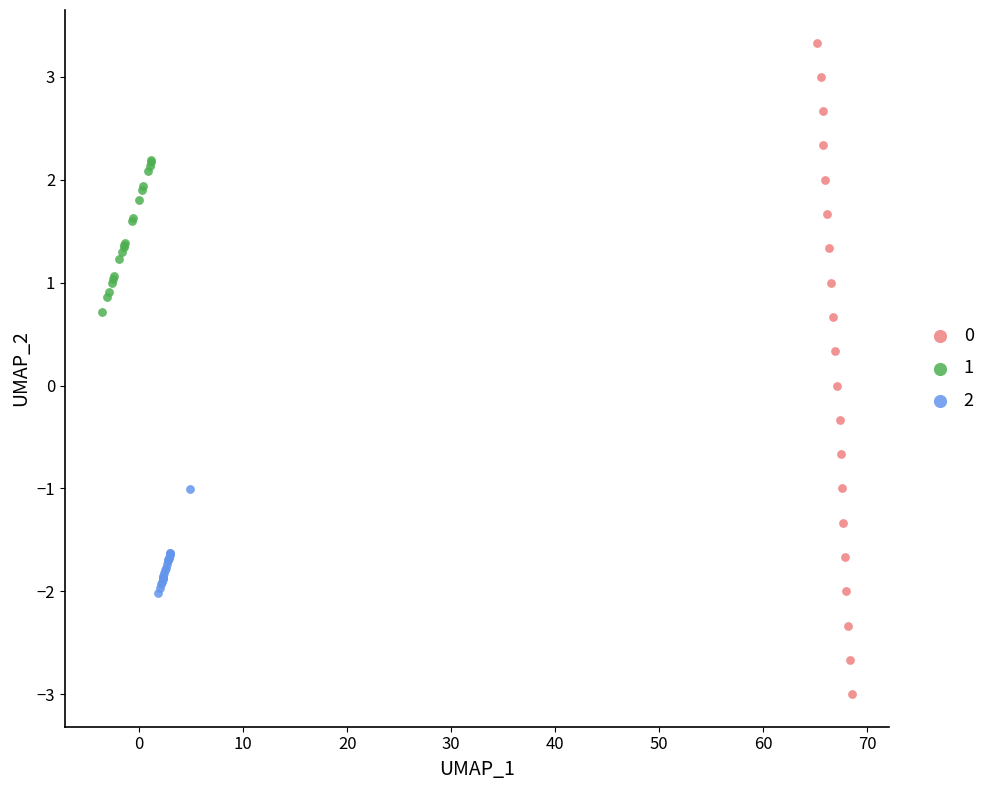

Which series has the widest spread of Y values?

0